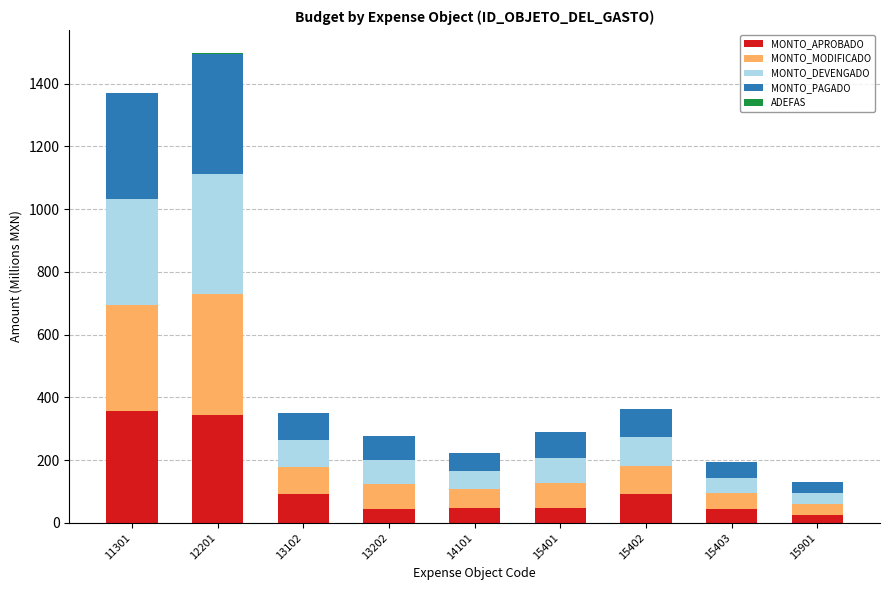

What is the highest value of the MONTO_APROBADO series?

357.1